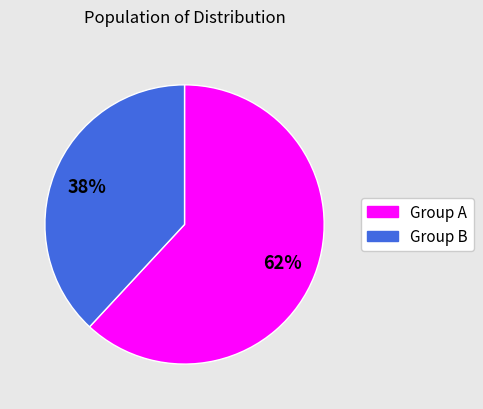

Is there any slice that represents more than half of the pie?

Yes